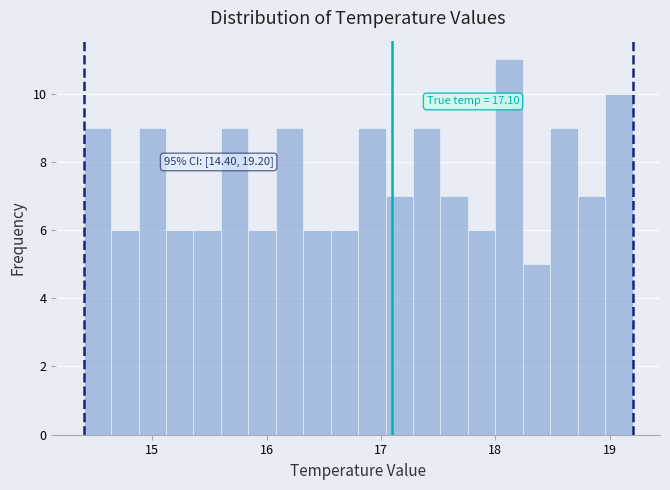

Read against the x-axis, roughly where is the centre of the tallest bar?

18.1